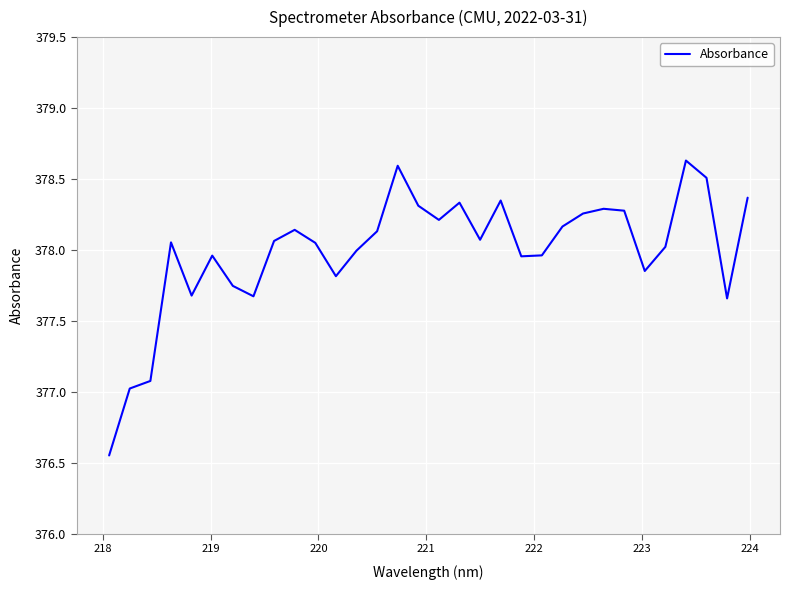

What is the greatest value displayed?

378.6